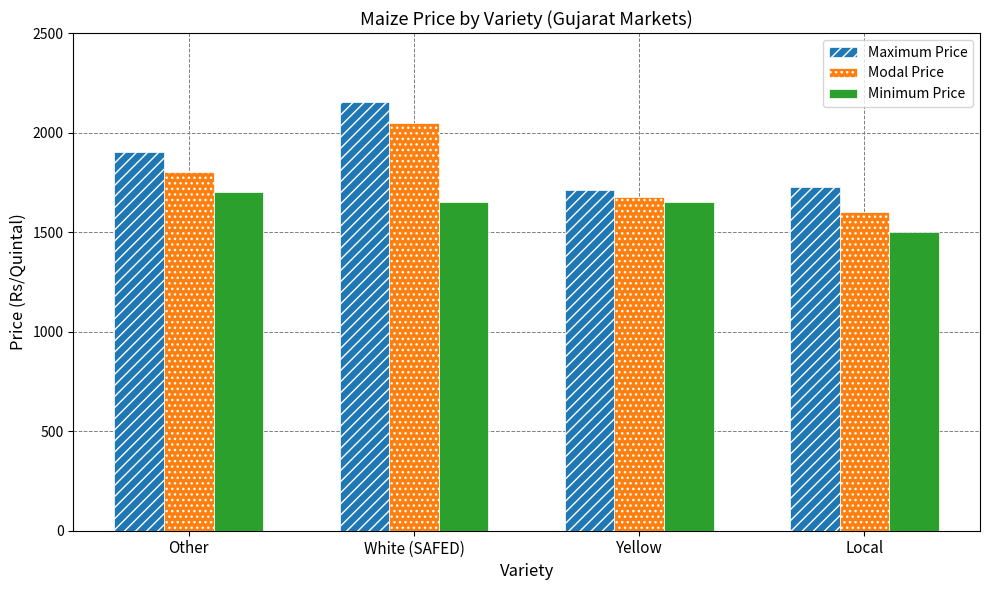

Reading right to left, transcribe all the data shown in this chart.

Maximum Price: 1725	1710	2155	1900
Modal Price: 1600	1675	2050	1800
Minimum Price: 1500	1650	1650	1700